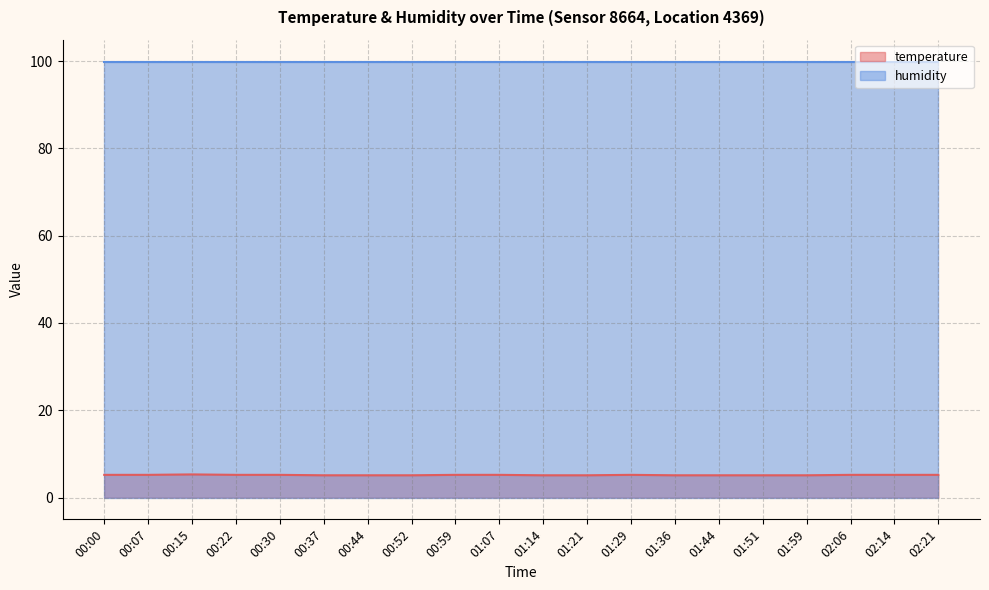

Is it true that the value at 01:36 is 5.1?

True